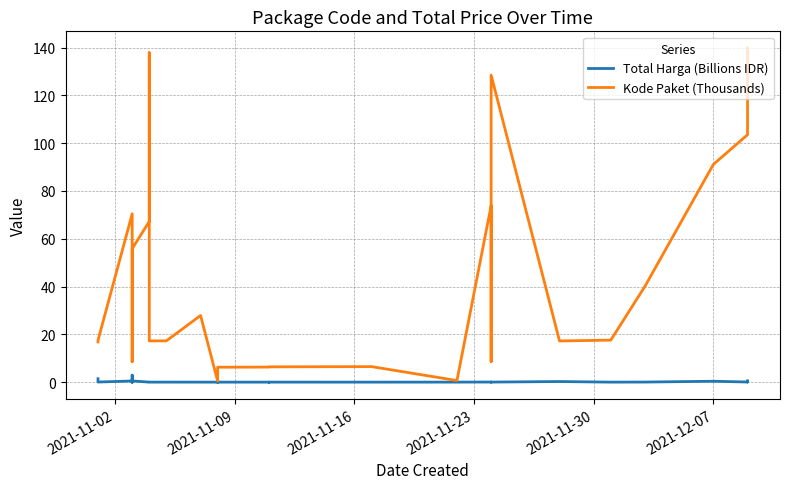

Does the chart have visible grid lines?

Yes